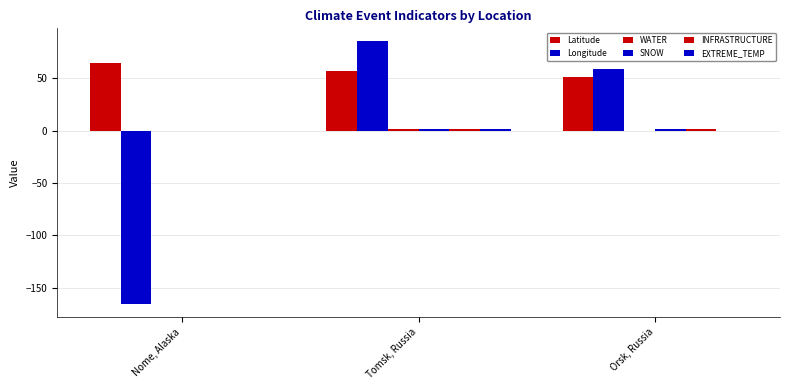

How many data points does each series have?

3